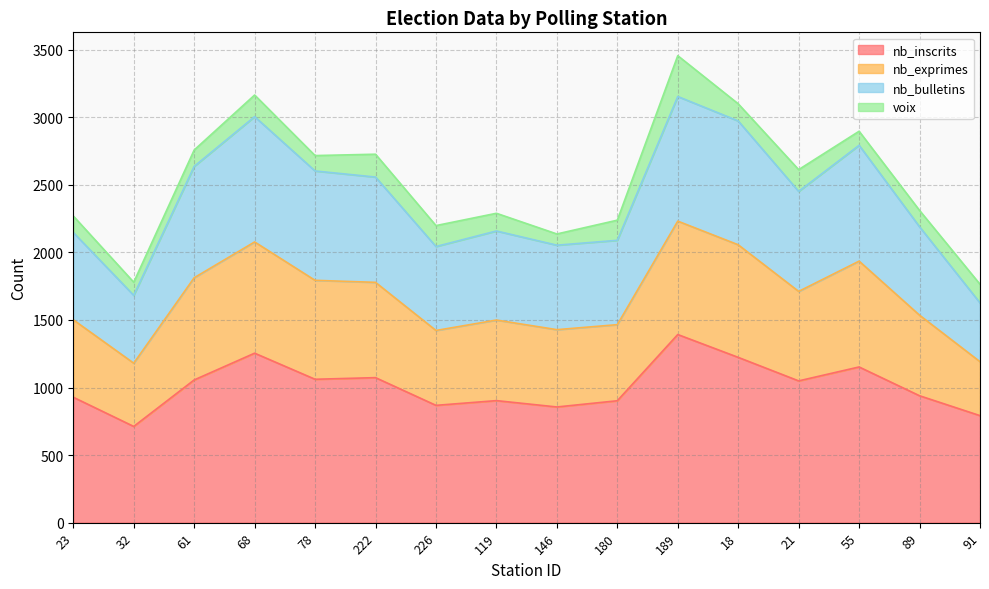

How many categories are shown in the chart?

16